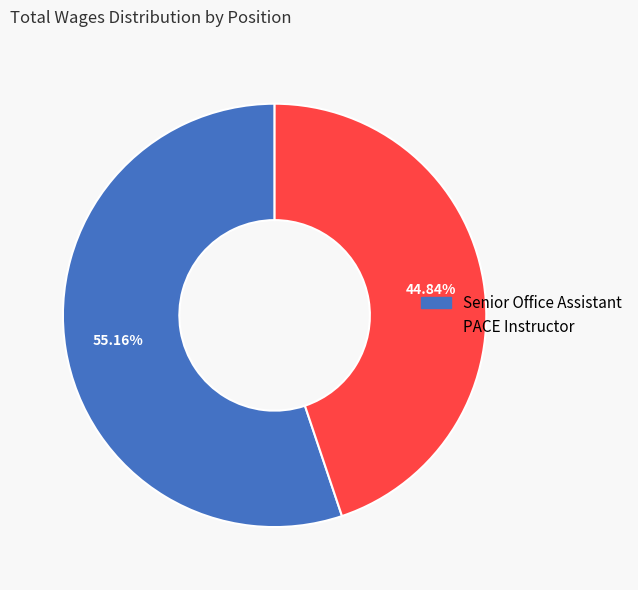

Rank the categories by value from highest to lowest.

Senior Office Assistant, PACE Instructor